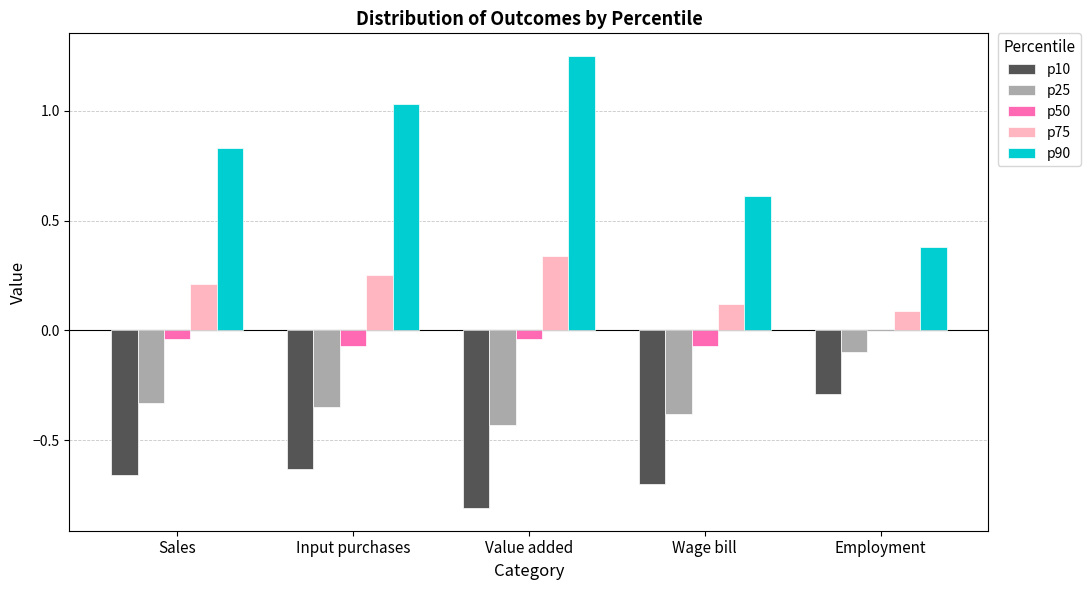

How many groups of bars are there?

5